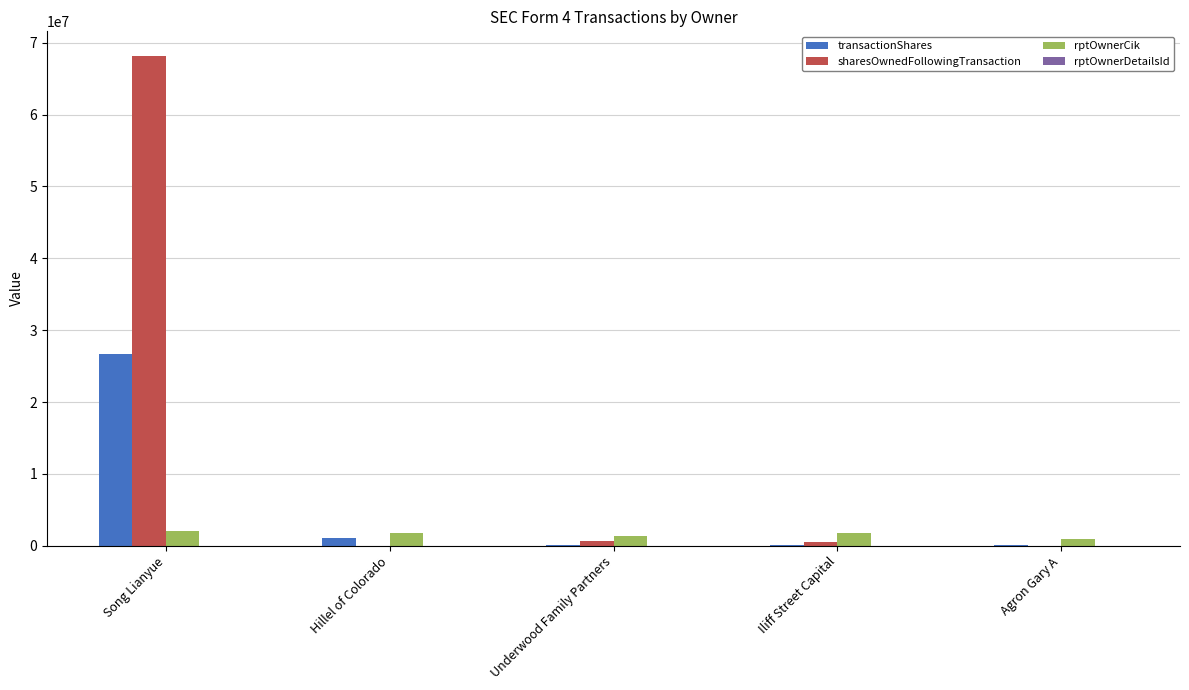

Which series has the largest total across all categories?

sharesOwnedFollowingTransaction